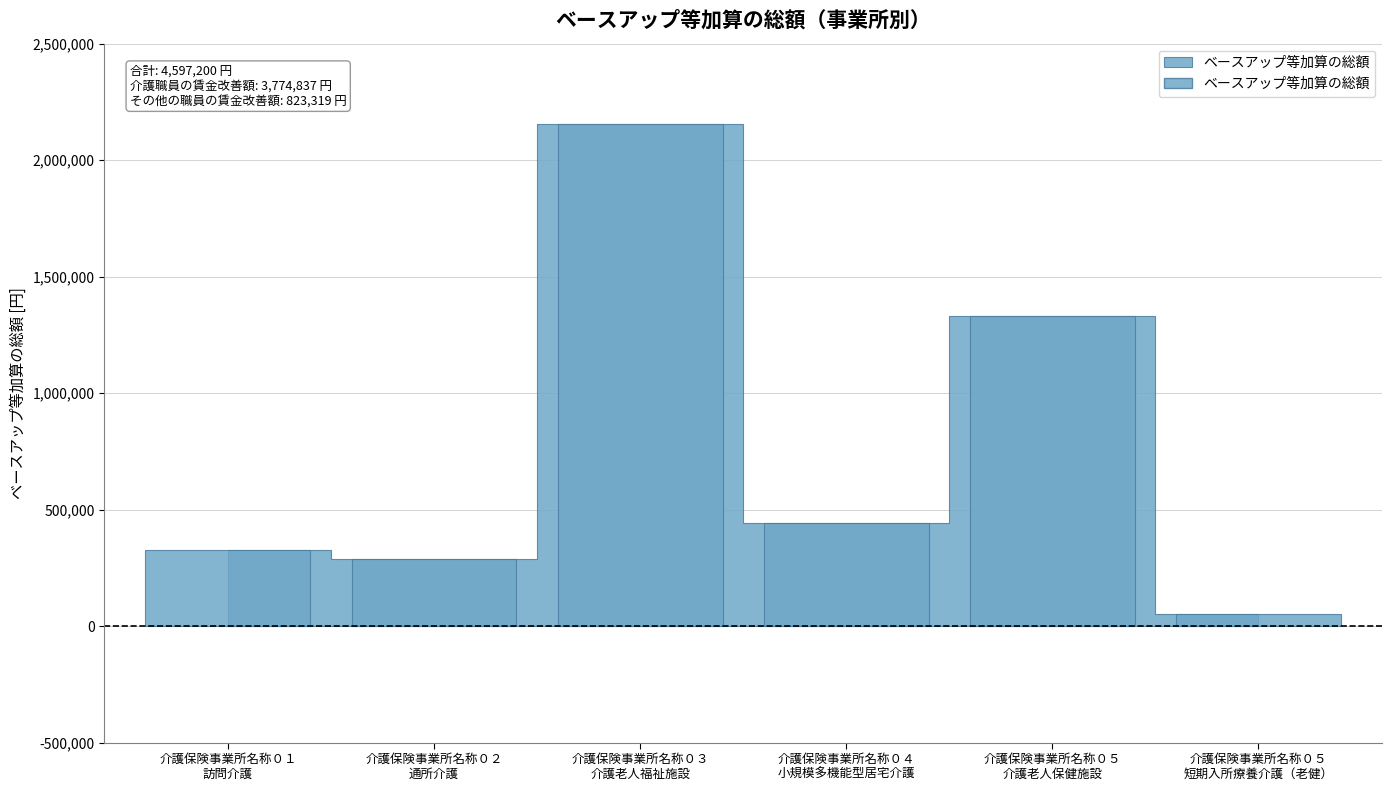

Is it true that the value at 介護保険事業所名称０３
介護老人福祉施設 is 3228100?

False